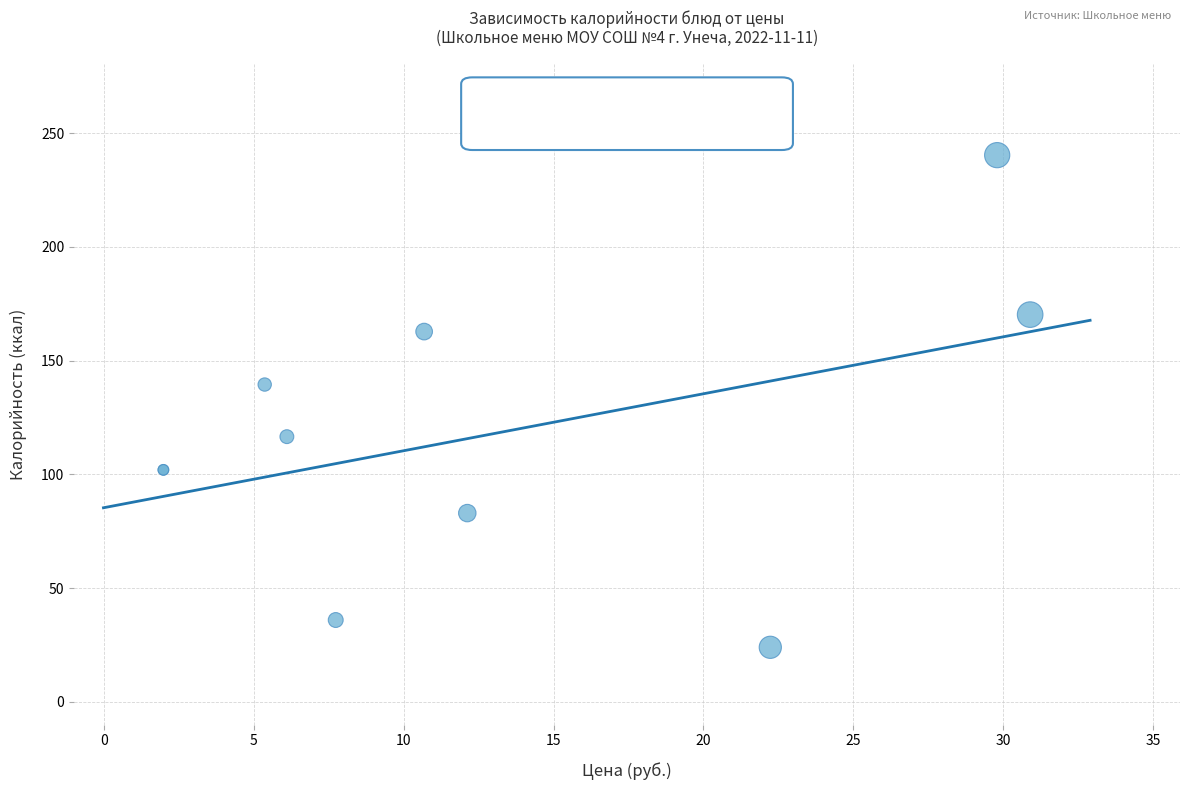

What Y value in the scatter plot is closest to 132?

139.5